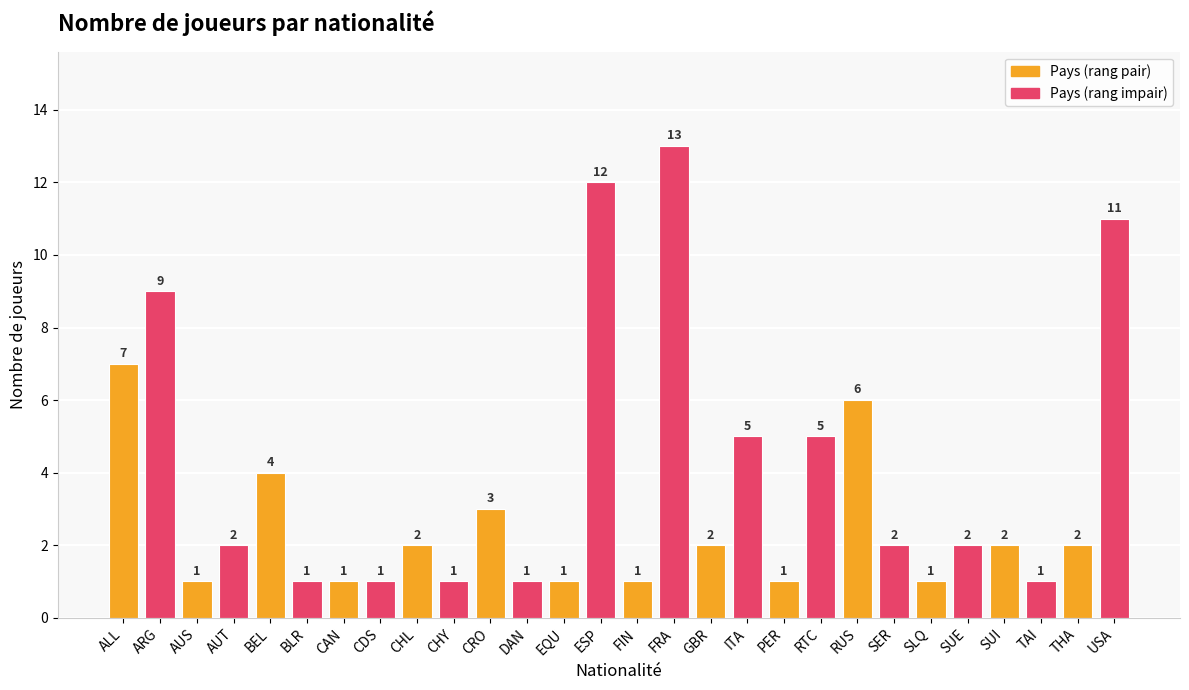

True or false: the data shows 2 at AUS.

False